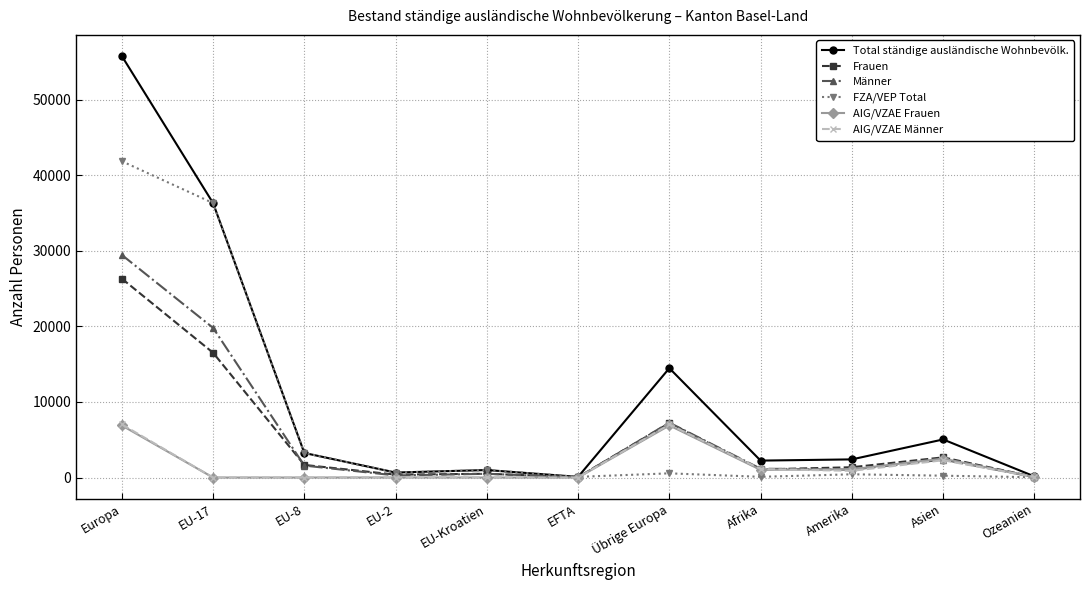

How many lines are shown in the chart?

6